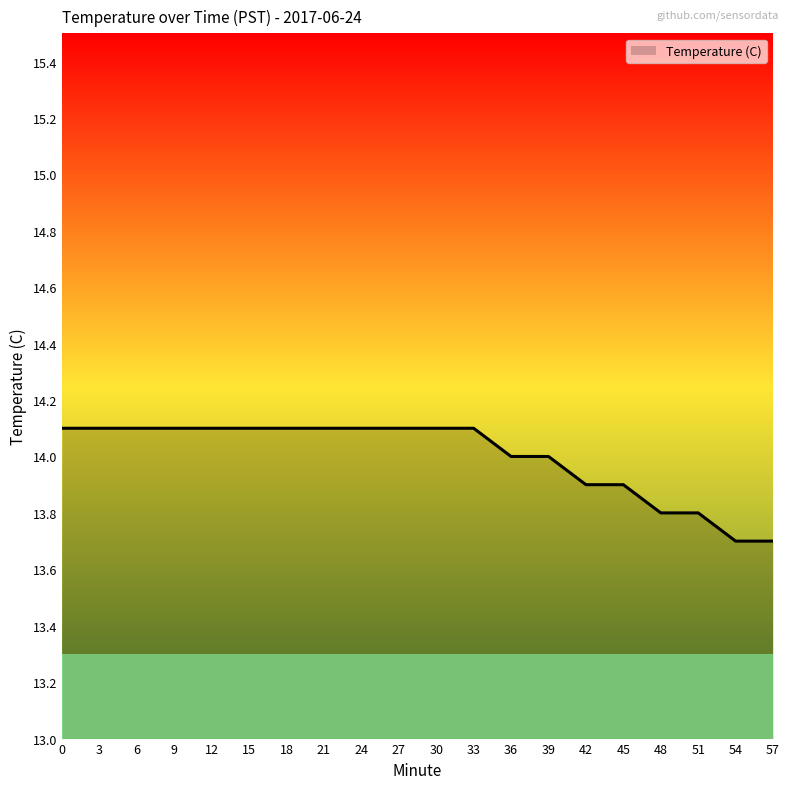

At which category does the chart reach its minimum across all series?

54